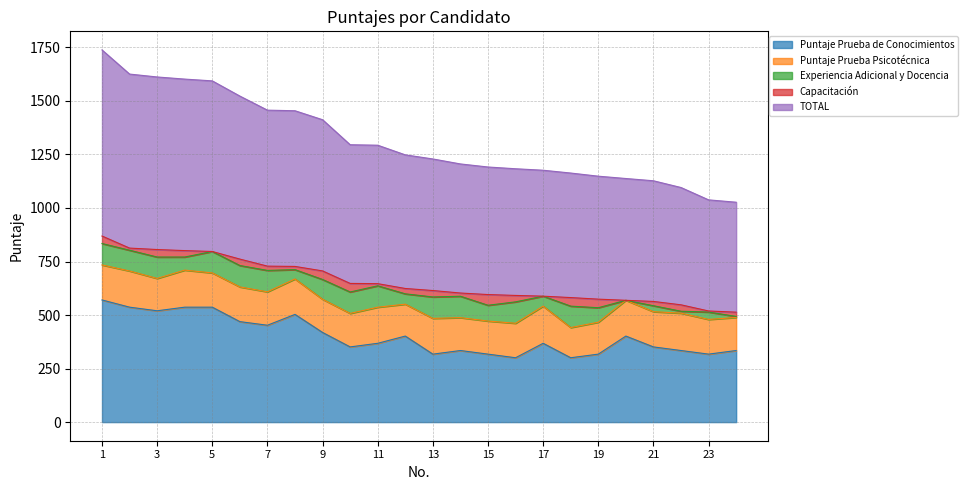

What is the difference between the second highest and second lowest values in the Experiencia Adicional y Docencia series?

95.4